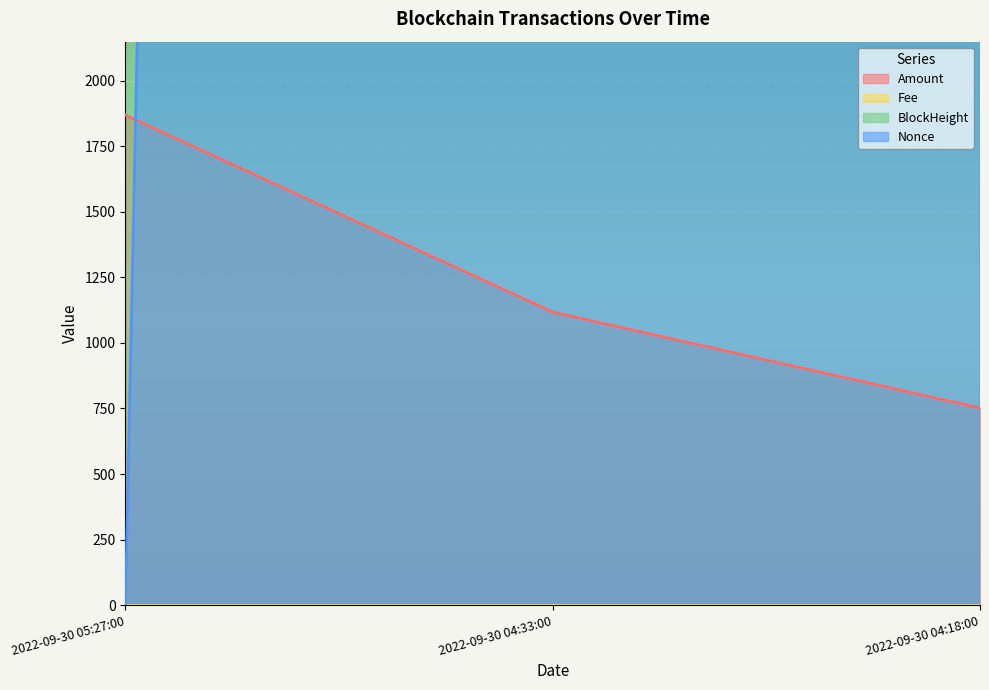

The BlockHeight series shows 183047.0 at 2022-09-30 04:18:00. True or false?

True